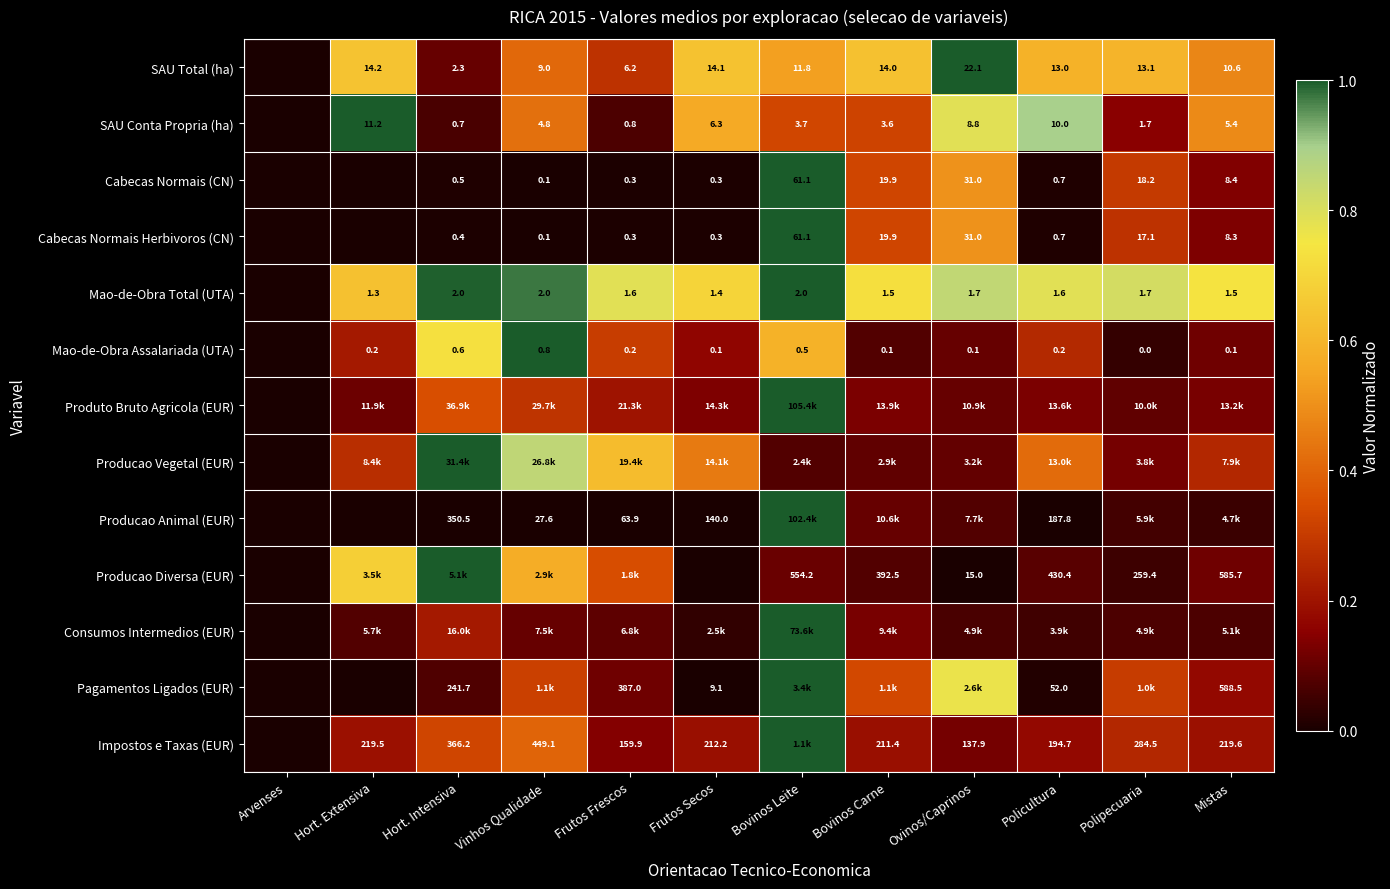

Rank the series at Hort. Extensiva from highest to lowest value.

SAU Conta Propria (ha), Producao Diversa (EUR), SAU Total (ha), Mao-de-Obra Total (UTA), Producao Vegetal (EUR), Mao-de-Obra Assalariada (UTA), Impostos e Taxas (EUR), Produto Bruto Agricola (EUR), Consumos Intermedios (EUR), Cabecas Normais (CN), Cabecas Normais Herbivoros (CN), Producao Animal (EUR), Pagamentos Ligados (EUR)